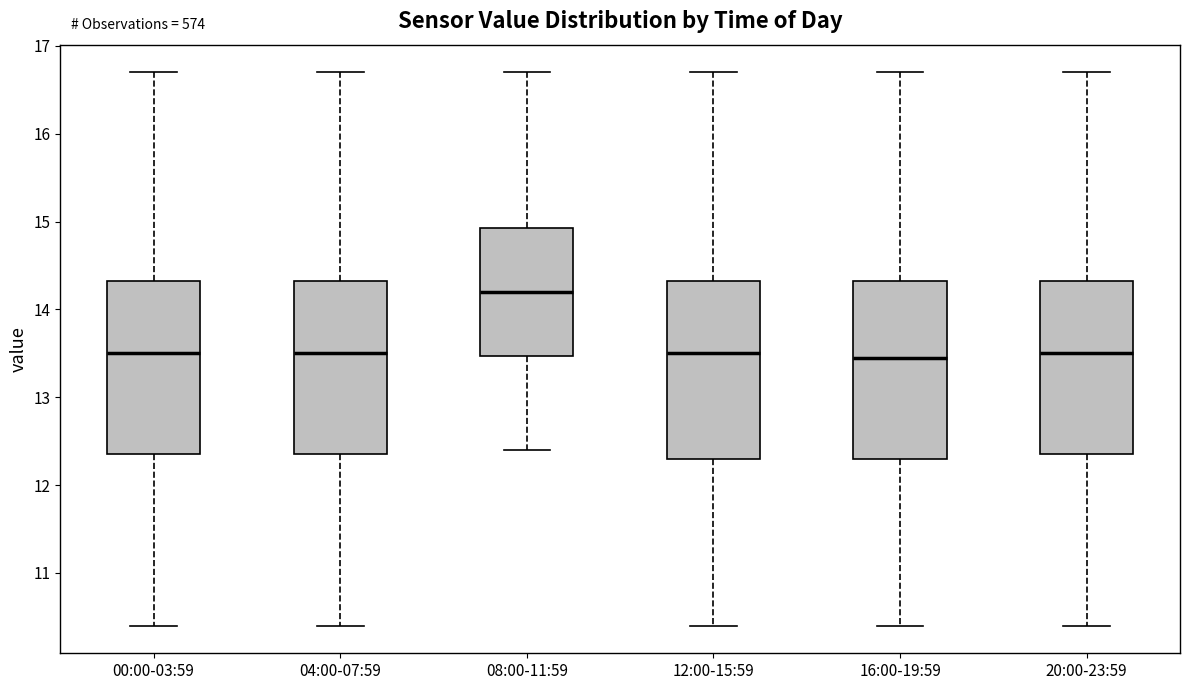

Reading left to right, read every box against the y-axis: the position of its median line, the range the box covers, and the ends of its whiskers. The values are not printed on the chart, so give them approximately, as read against the axis.

00:00-03:59: median 13.5, box 12.4 to 14.3, whiskers 10.4 to 16.7
04:00-07:59: median 13.5, box 12.4 to 14.3, whiskers 10.4 to 16.7
08:00-11:59: median 14.2, box 13.5 to 14.9, whiskers 12.4 to 16.7
12:00-15:59: median 13.5, box 12.3 to 14.3, whiskers 10.4 to 16.7
16:00-19:59: median 13.5, box 12.3 to 14.3, whiskers 10.4 to 16.7
20:00-23:59: median 13.5, box 12.4 to 14.3, whiskers 10.4 to 16.7